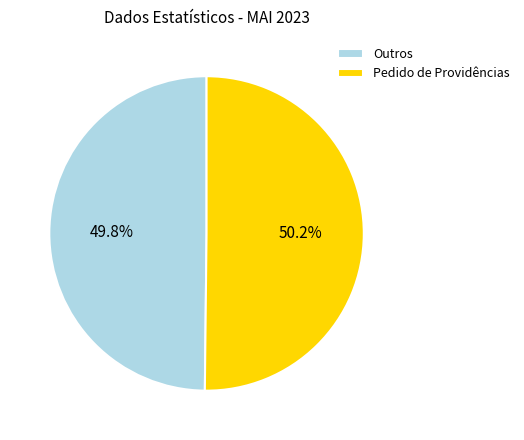

What is the ratio of the value at Outros to the value at Pedido de Providências?

1.0